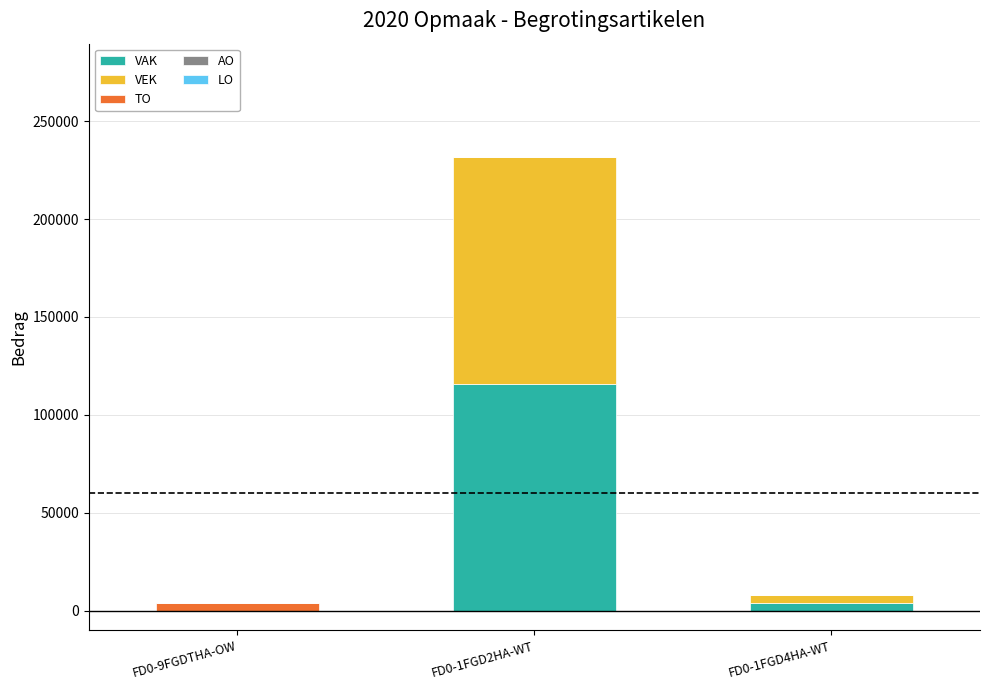

What is the highest value of the VAK series?

115847